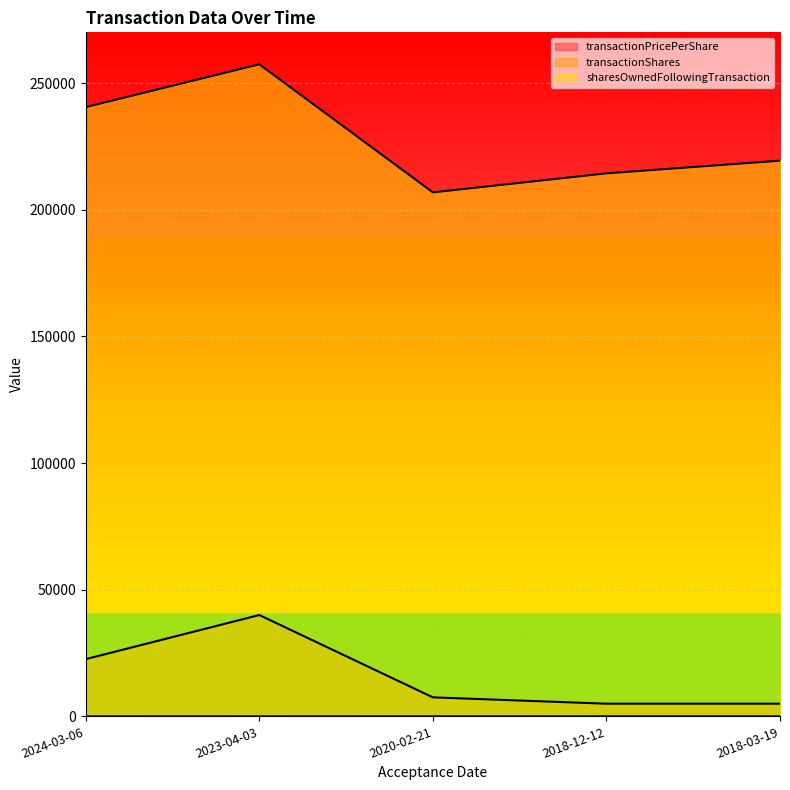

Where does the transactionShares series first go above 7500?

2024-03-06